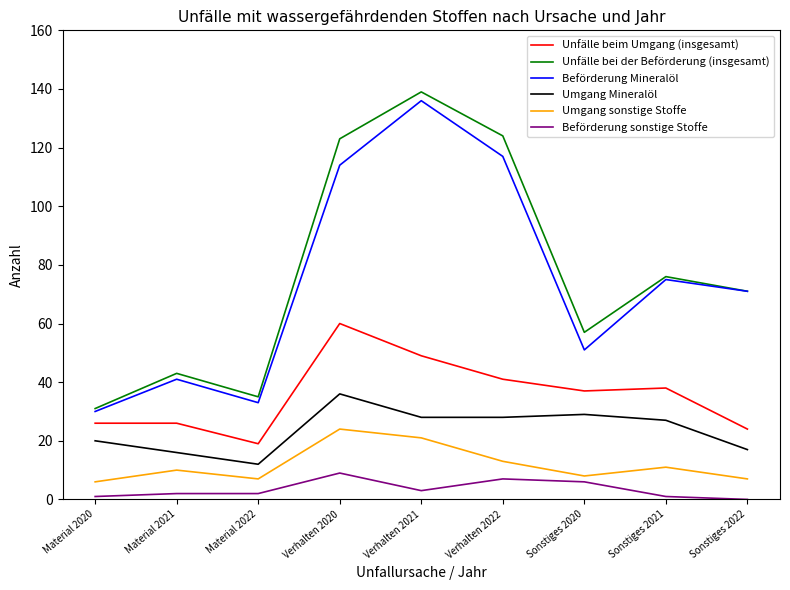

At which category is the sum across all series the highest?

Verhalten 2021